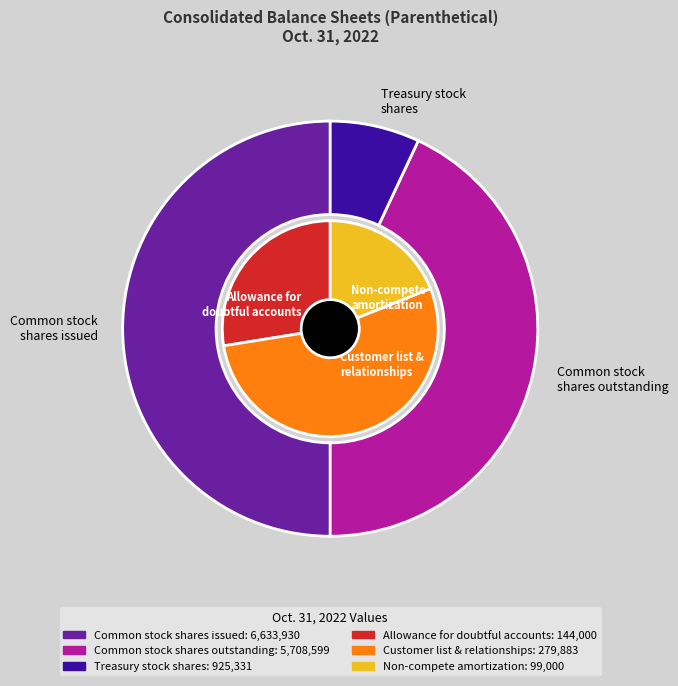

Is there any slice that represents more than half of the pie?

No